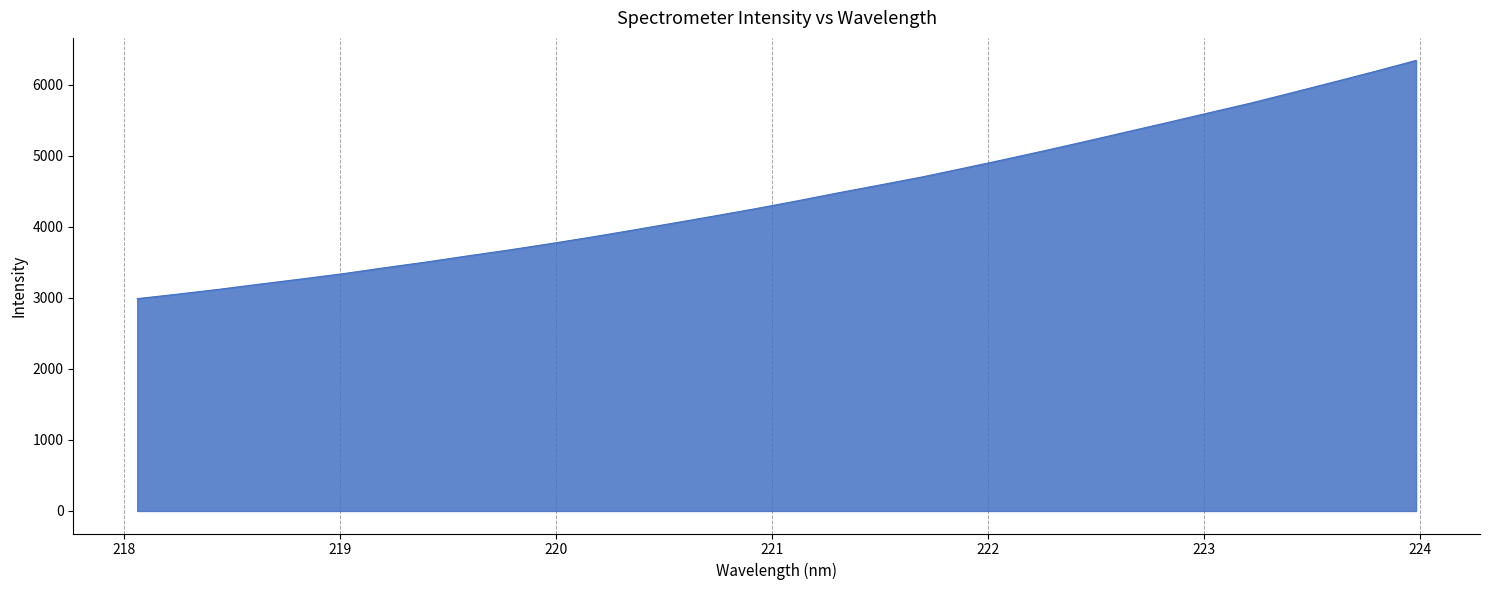

What is the difference between the maximum and minimum values?

3352.8